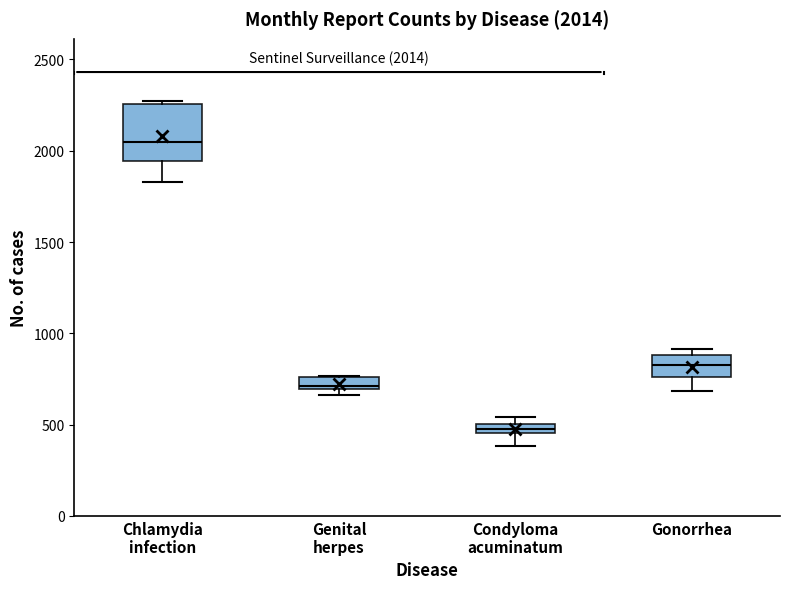

Which box is the tallest, from its lower edge to its upper edge?

Chlamydia infection